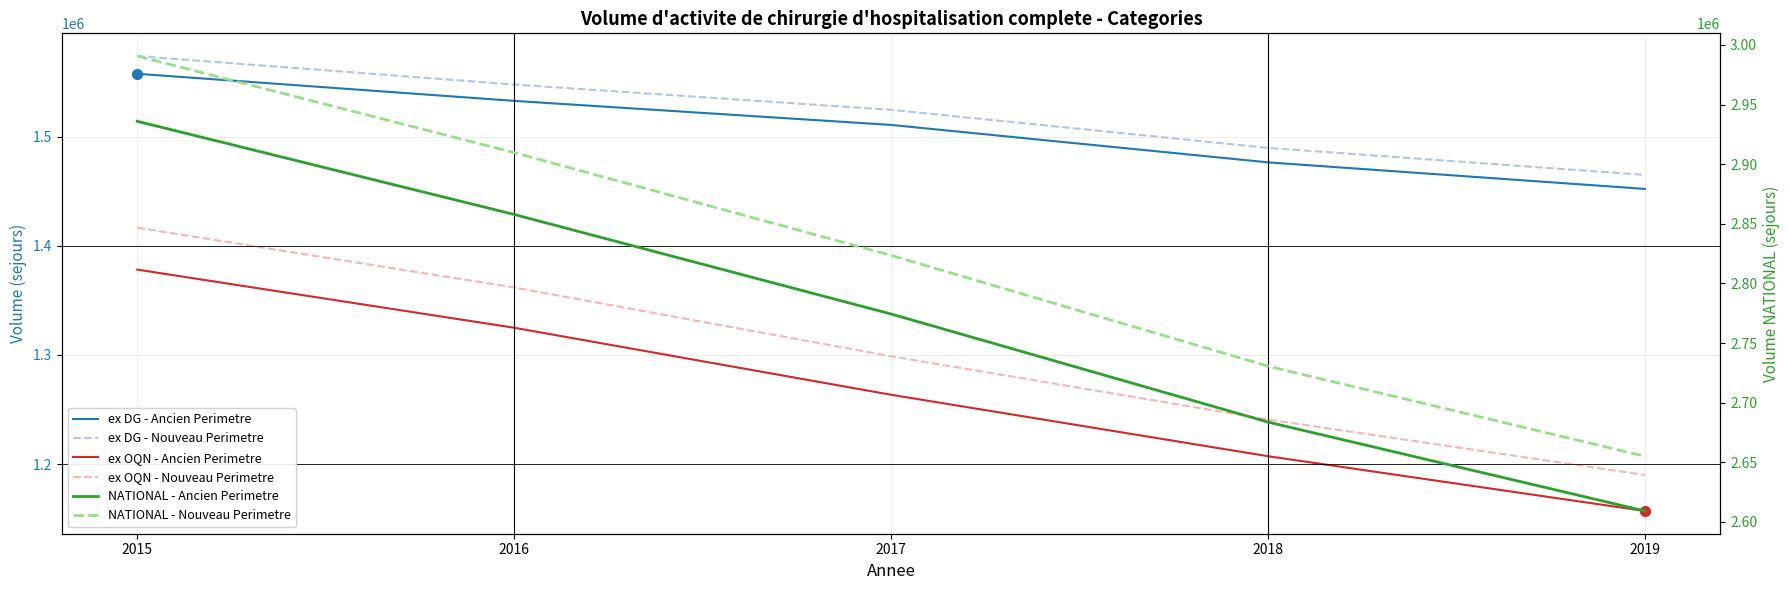

How many data points in NATIONAL - Ancien Perimetre are above 2774353?

2